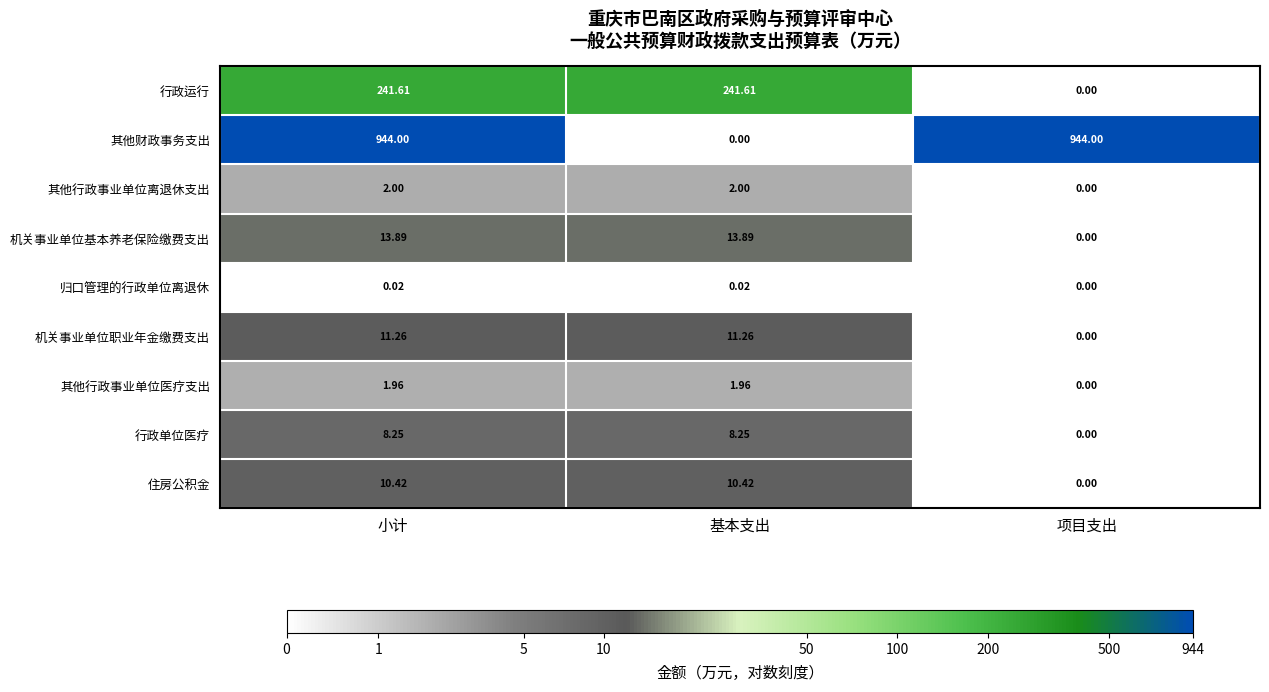

Which series has the widest spread of values?

其他财政事务支出